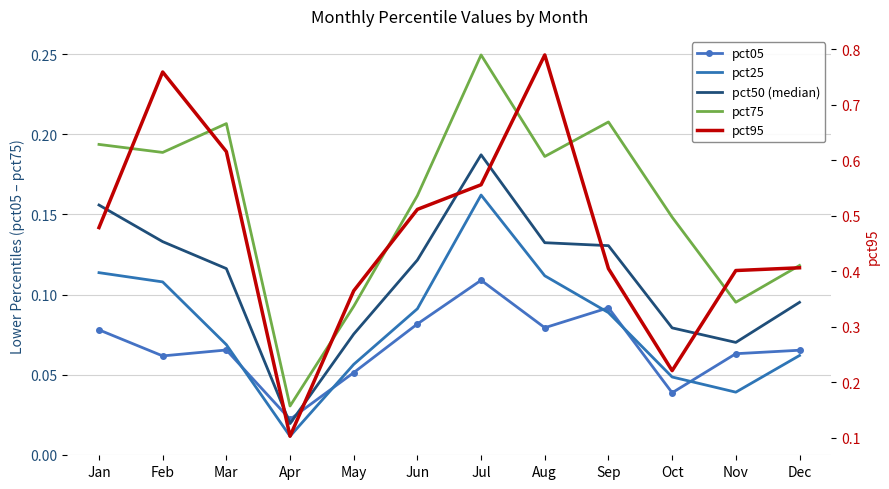

What is the sum of the pct25 values at May and Nov?

0.1